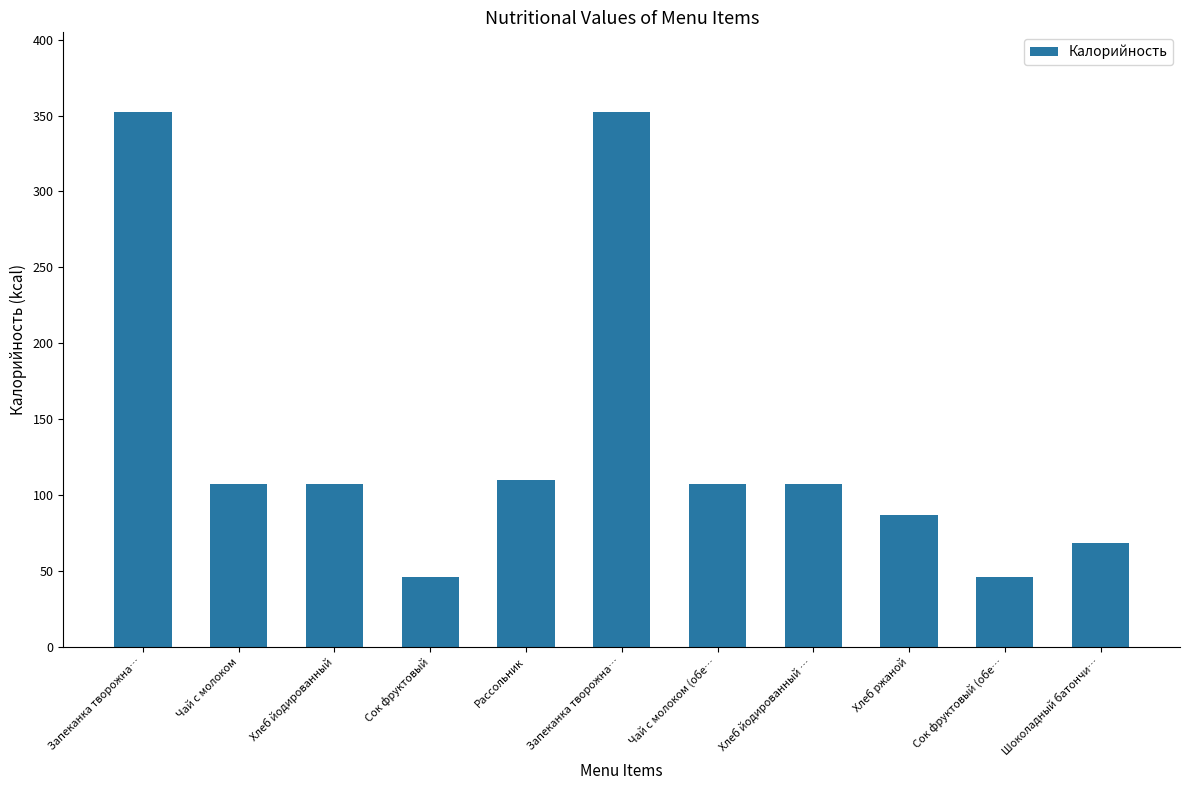

Is it true that the value at Запеканка творожна… is 581.6?

False